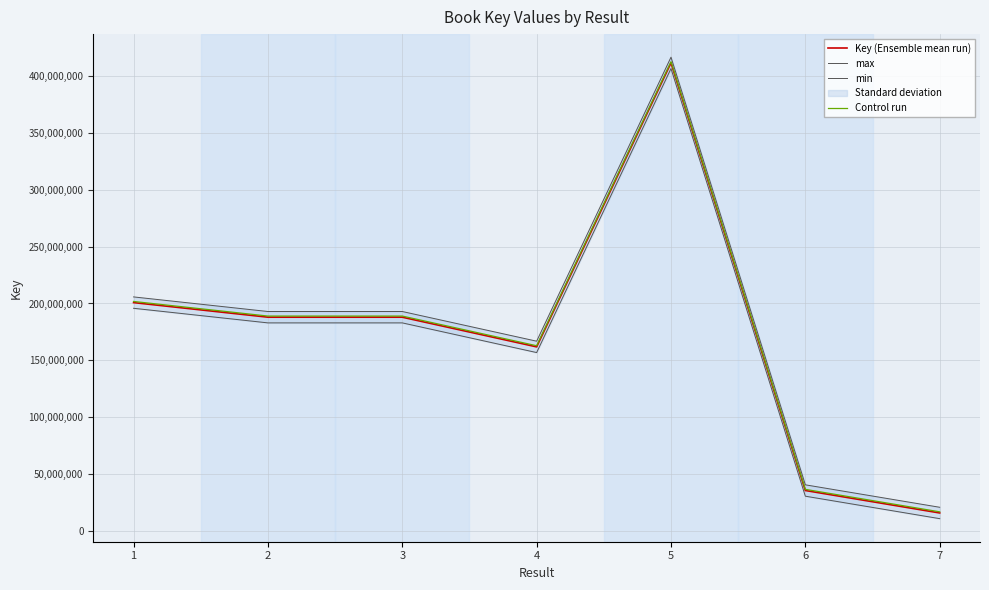

True or false: max and min cross at least once.

False